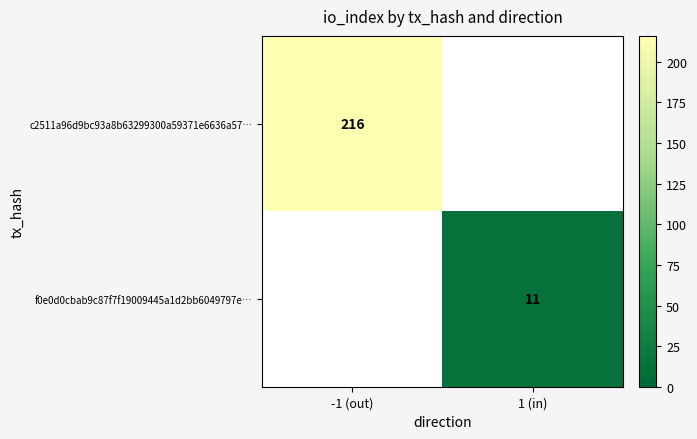

How many categories are shown in the chart?

2